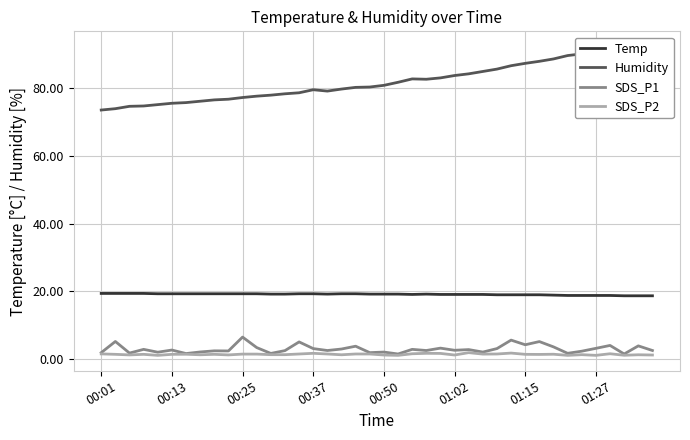

How many values in the Humidity series are below 80?

18